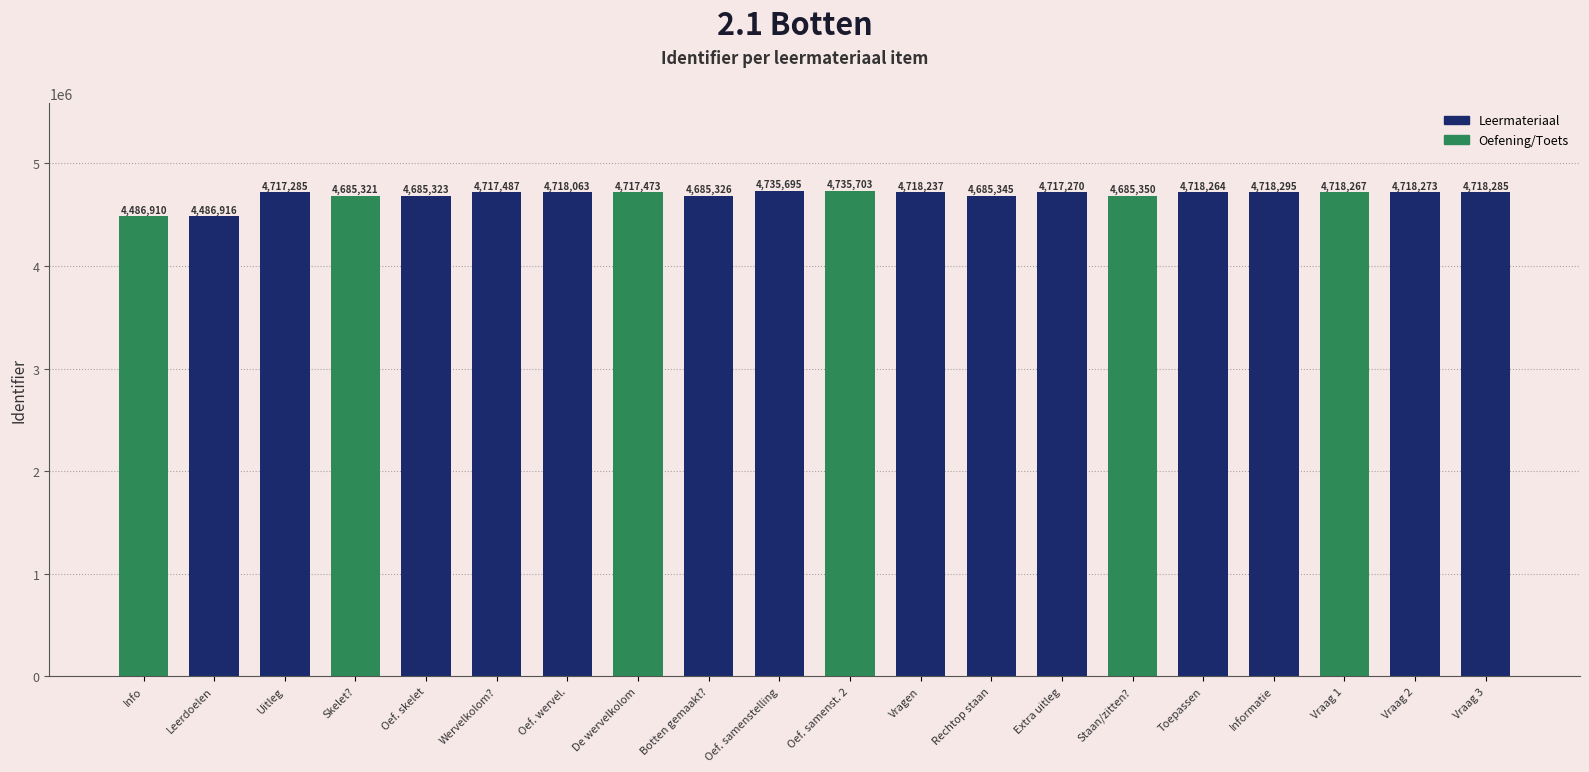

The chart shows a value of 6256120 at Oefenen skelet. True or false?

False